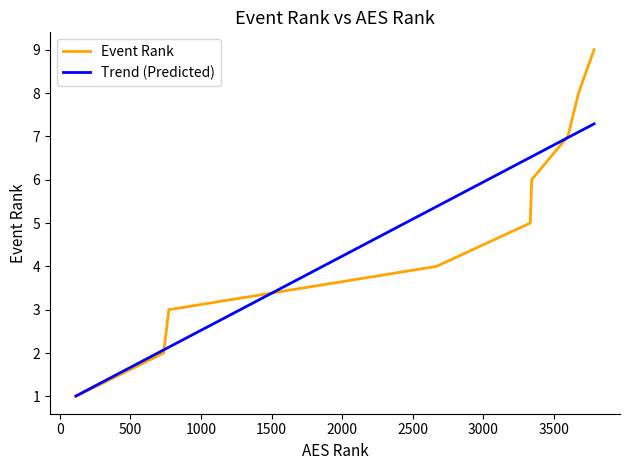

Rank the series by their maximum value, from highest to lowest.

Event Rank, Trend (Predicted)